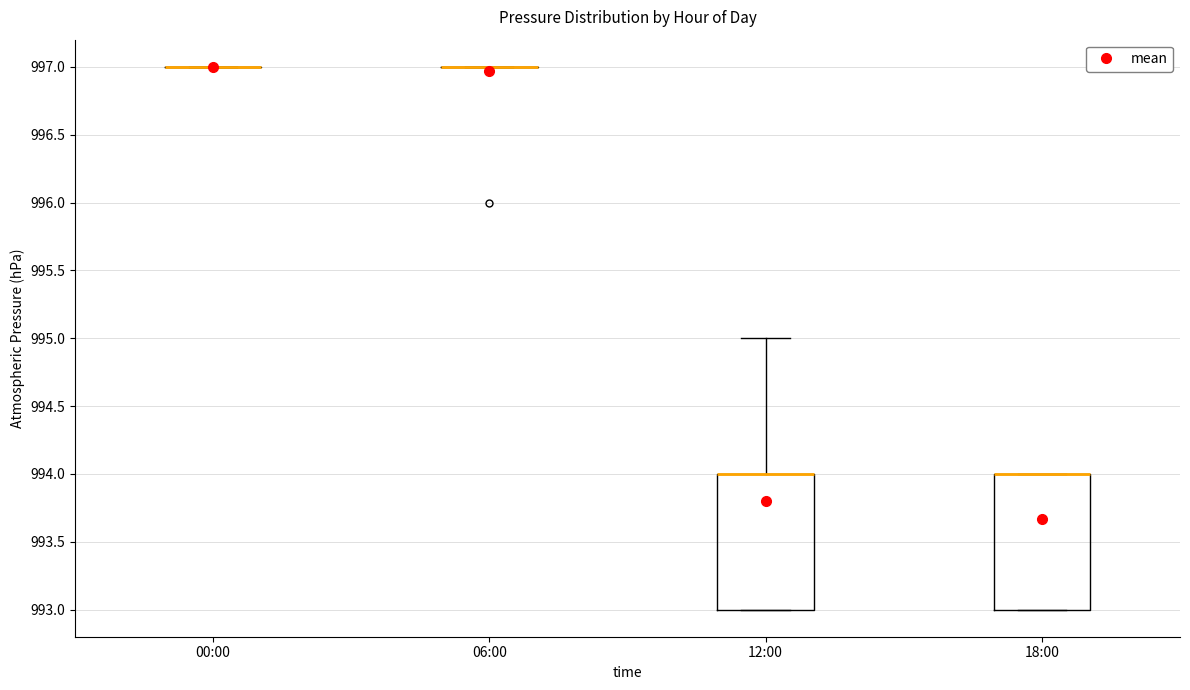

Where is the lower edge of the box for 18:00 on the y-axis? The values are not printed on the chart, so give them approximately, as read against the axis.

993